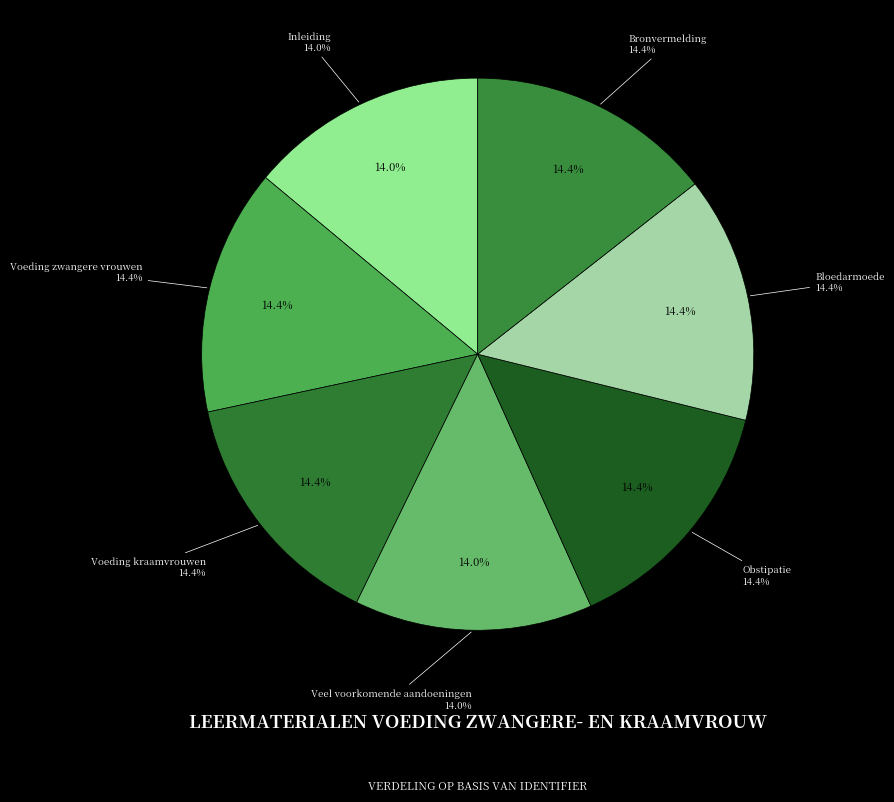

How many segments does this pie chart have?

7